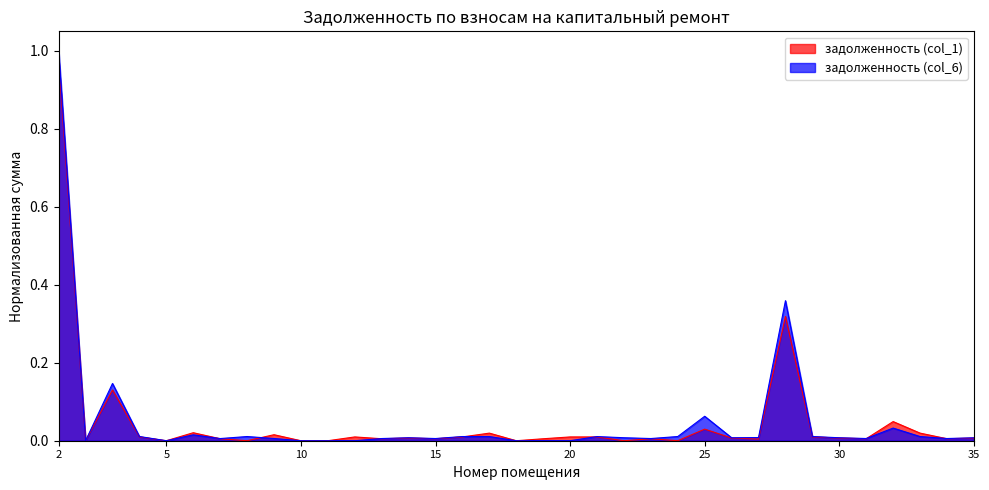

Which label corresponds to the largest value in the chart?

2